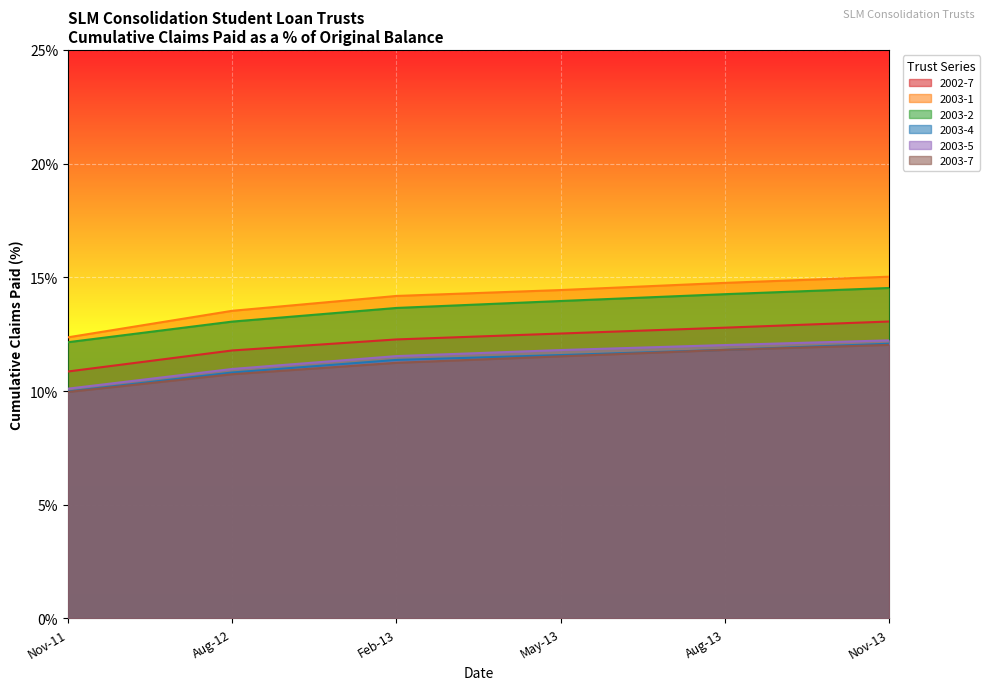

At how many categories does at least one series exceed 14?

4